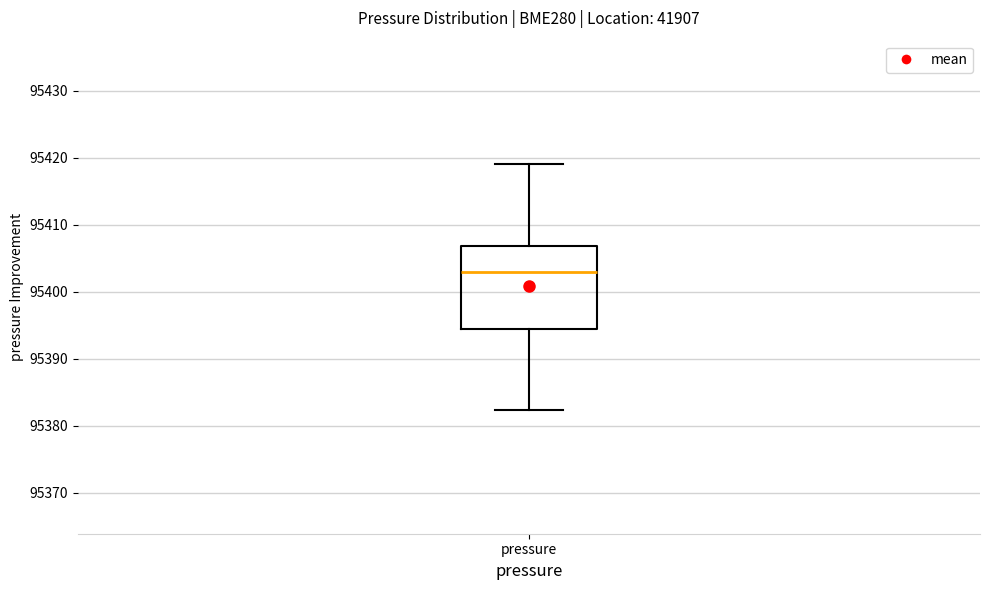

Transcribe this box plot: give where the median line is, the range the box spans, and where the two whiskers end, as read against the y-axis. The values are not printed on the chart, so give them approximately, as read against the axis.

median 95403, box 95394 to 95407, whiskers 95382 to 95419